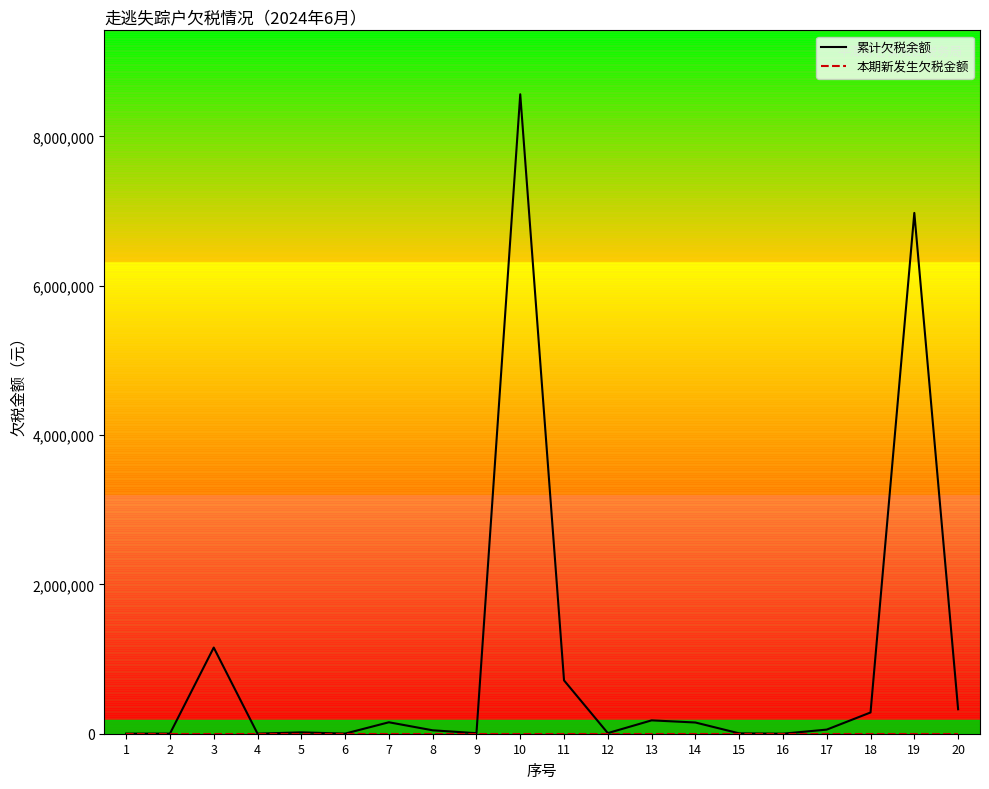

The chart shows a value of 77128.2 at 13. True or false?

False